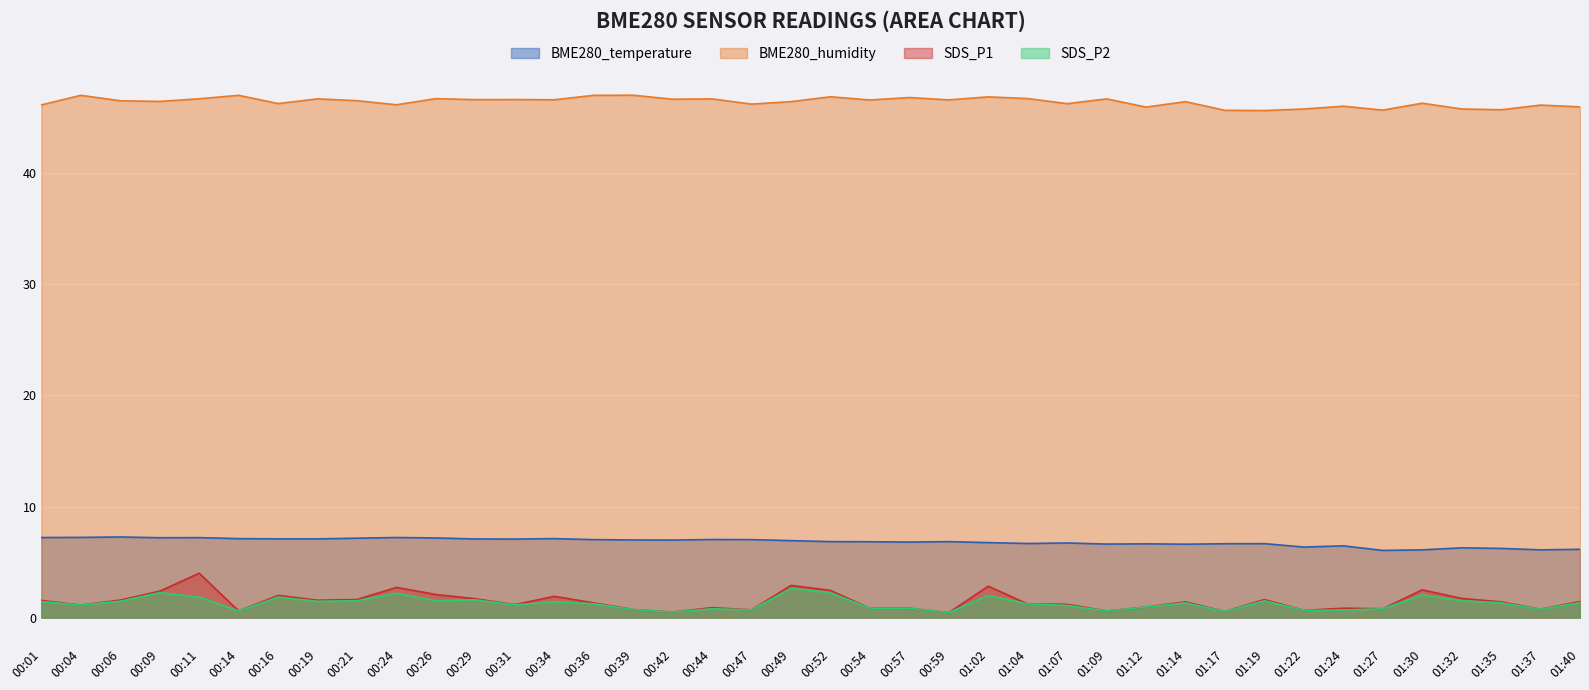

Count the number of data series in this chart.

4